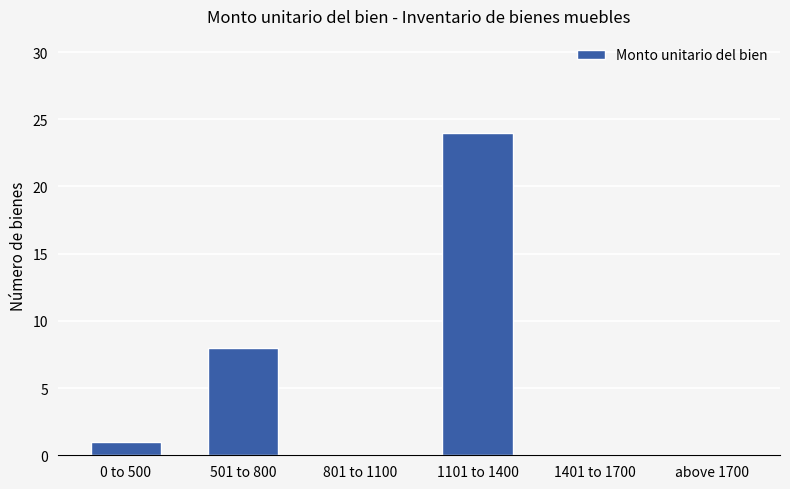

Reading left to right, extract all data points from this chart.

0 to 500=1	501 to 800=8	801 to 1100=0	1101 to 1400=24	1401 to 1700=0	above 1700=0